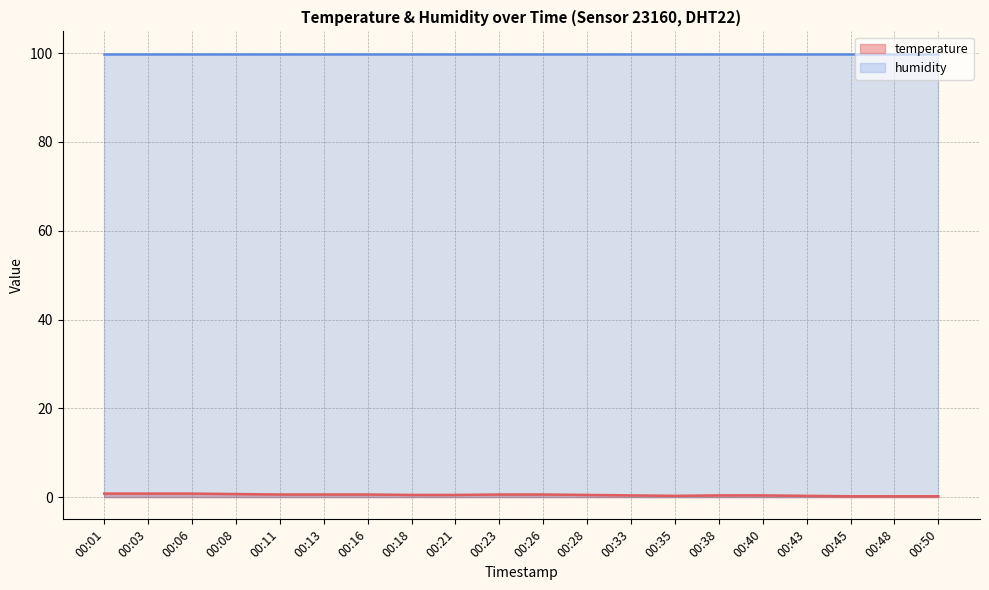

Does the chart display data point markers on the line(s)?

No